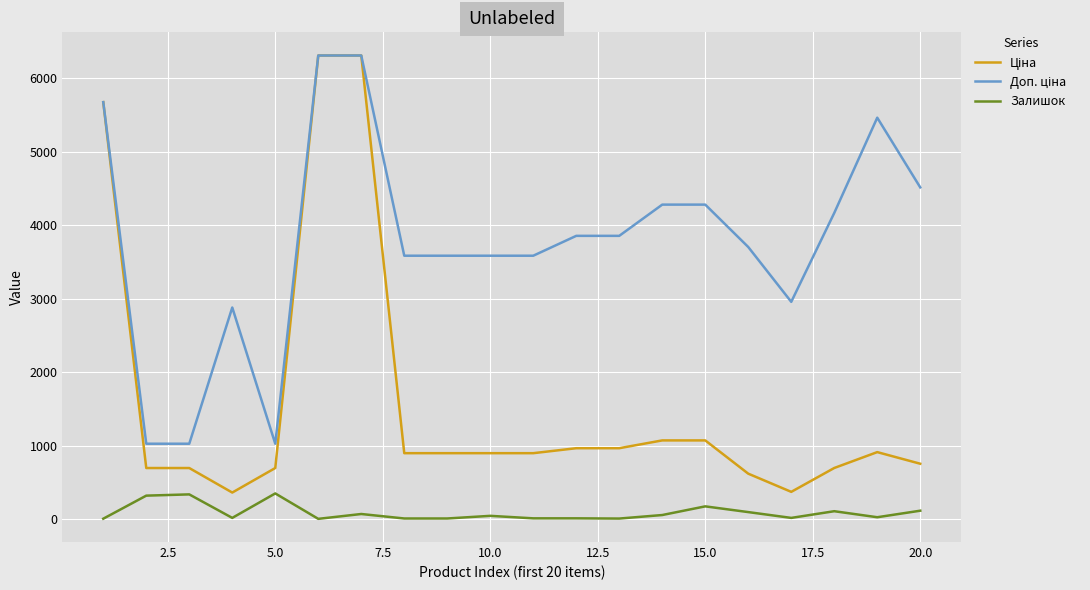

What is the total value across all series at 5.0?

2066.3